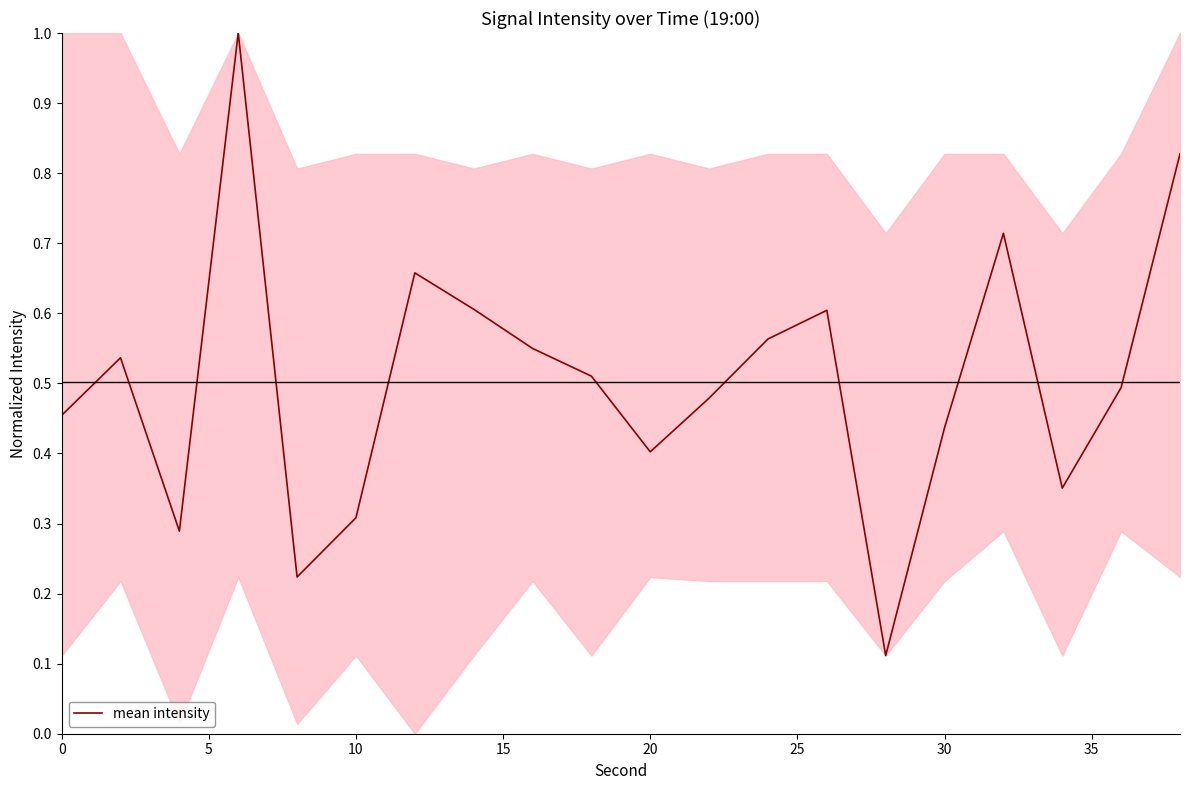

What is the difference between the maximum and minimum values?

0.9